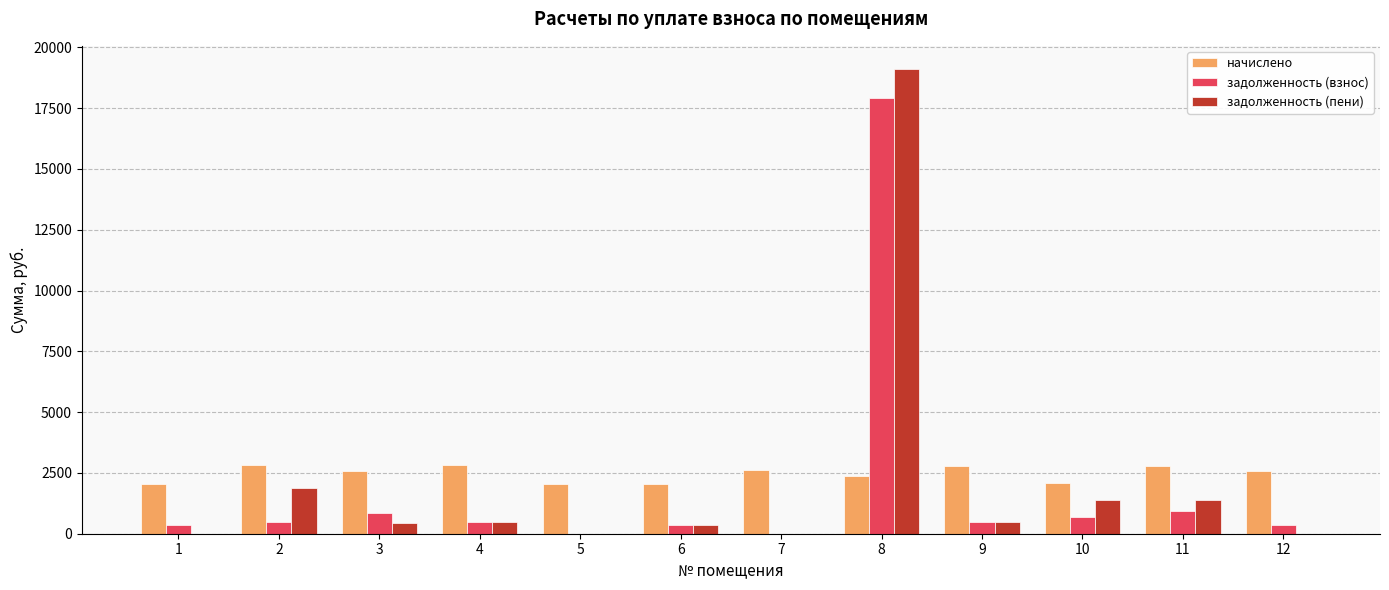

At which category is the sum across all series the highest?

8